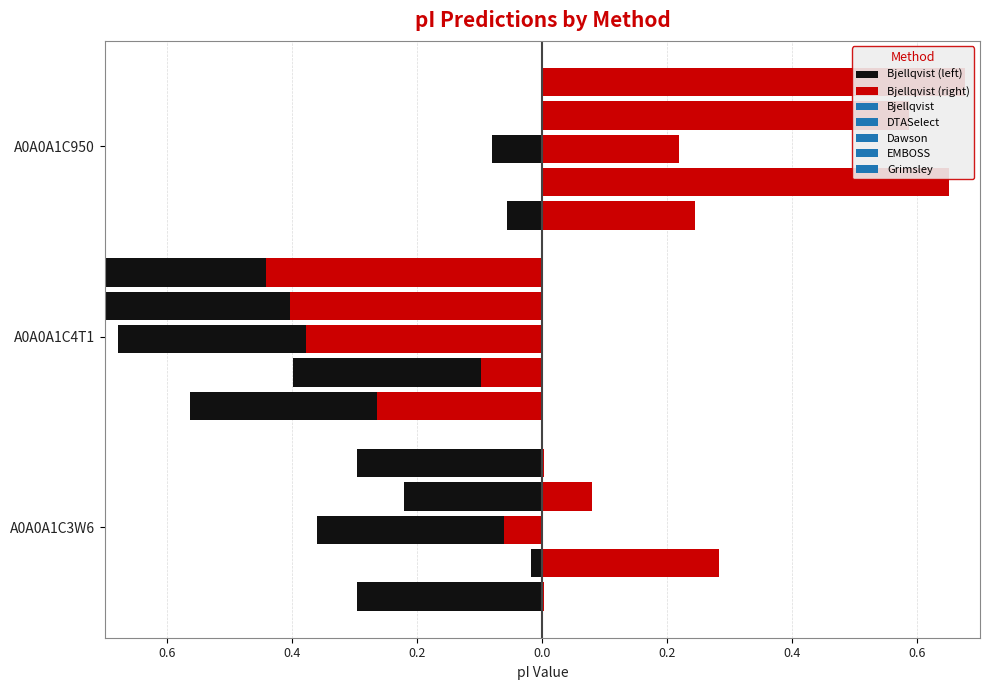

True or false: Bjellqvist (right) has a value of 0.2 at 0.2.

True